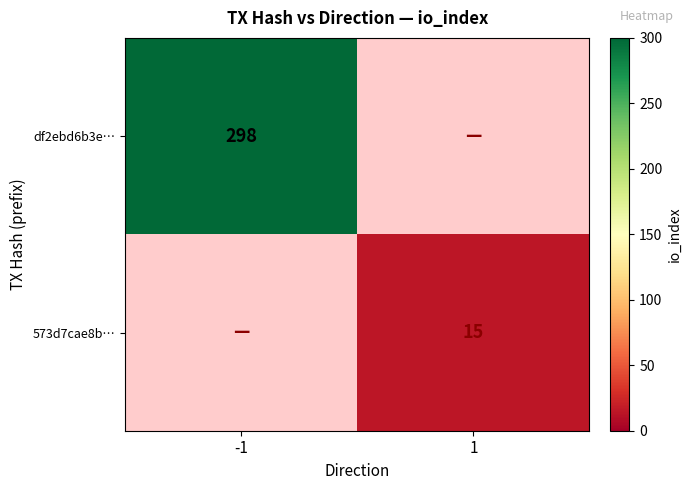

The 573d7cae8b… series shows 15 at 1. True or false?

True